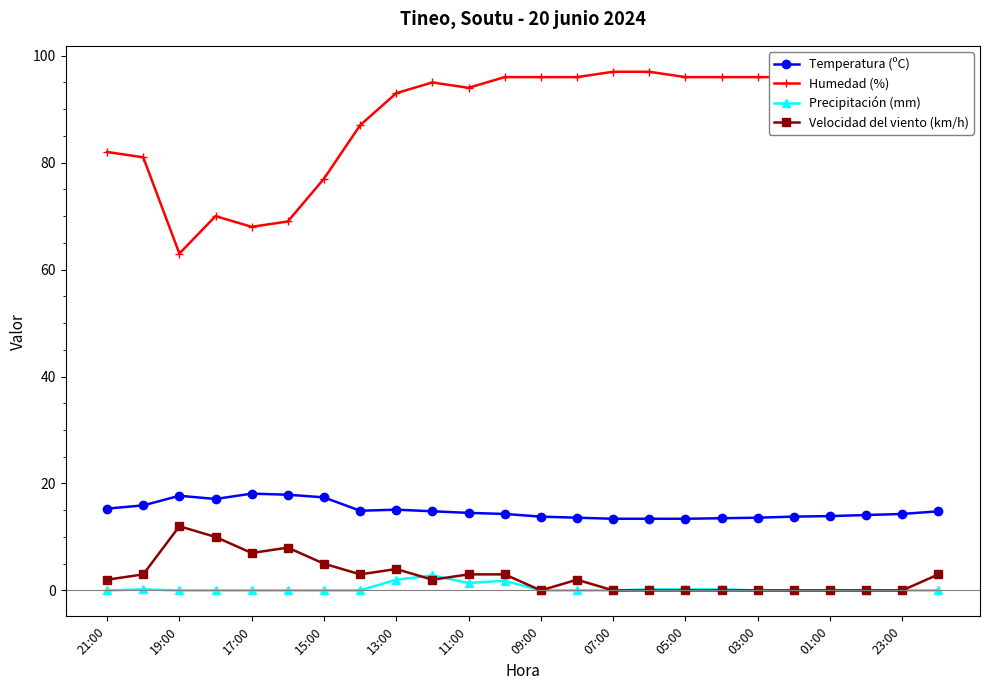

True or false: Precipitación (mm) and Humedad (%) intersect in this chart.

False